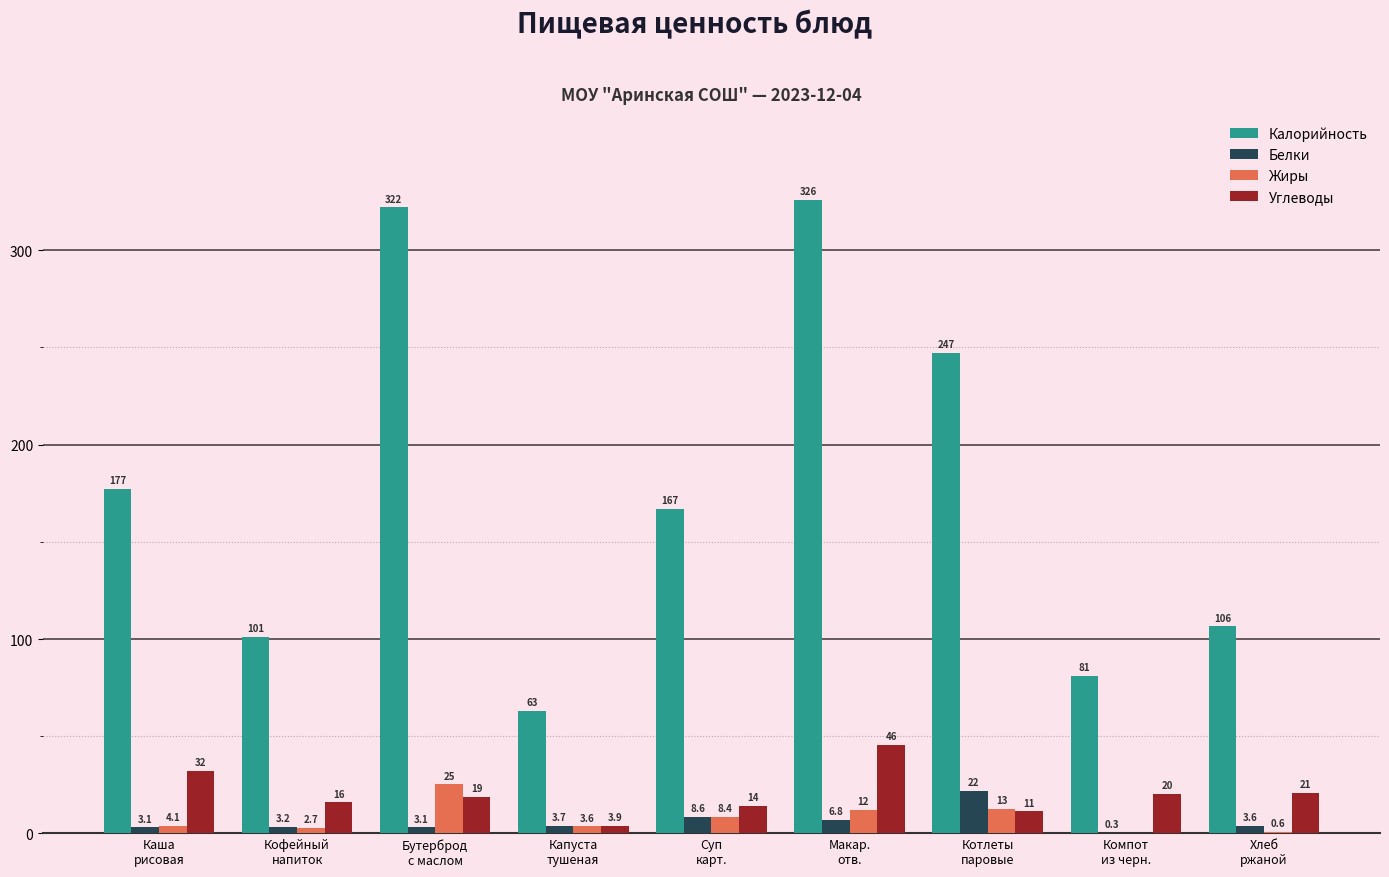

What is the maximum value shown in the chart?

326.0